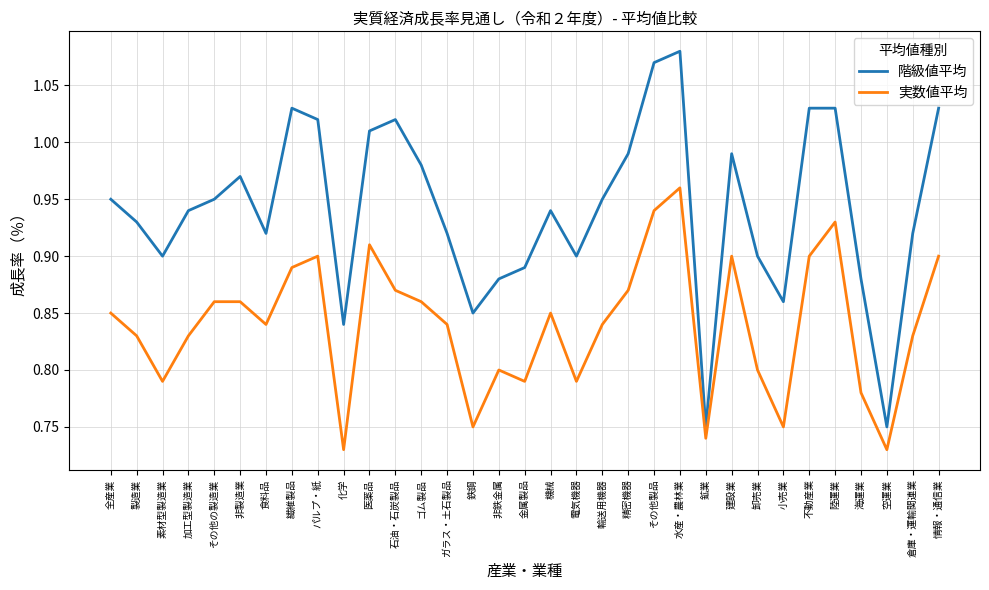

In 階級値平均, how many points are lower than both neighbors (excluding endpoints)?

8